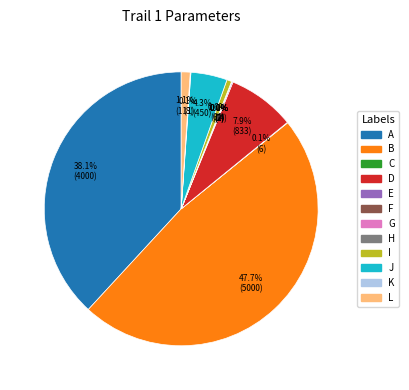

What percentage is NOT represented by L?

98.9%